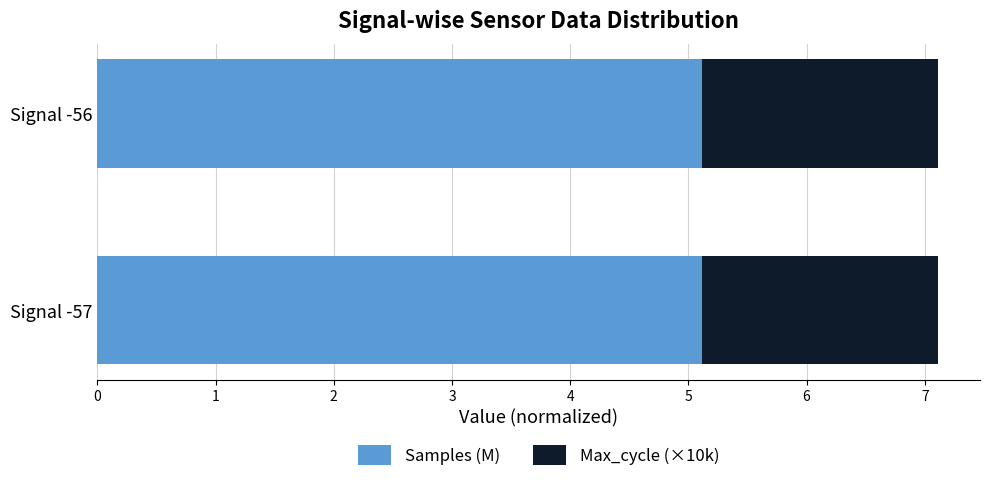

The Samples (M) series shows 5.1 at Signal -57. True or false?

True